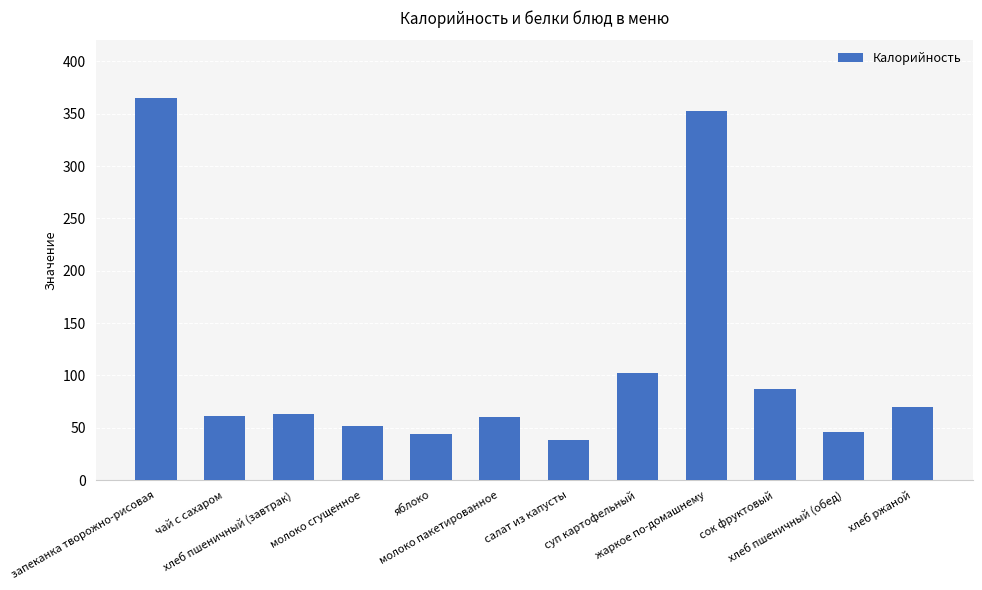

How many distinct data groups are displayed?

1